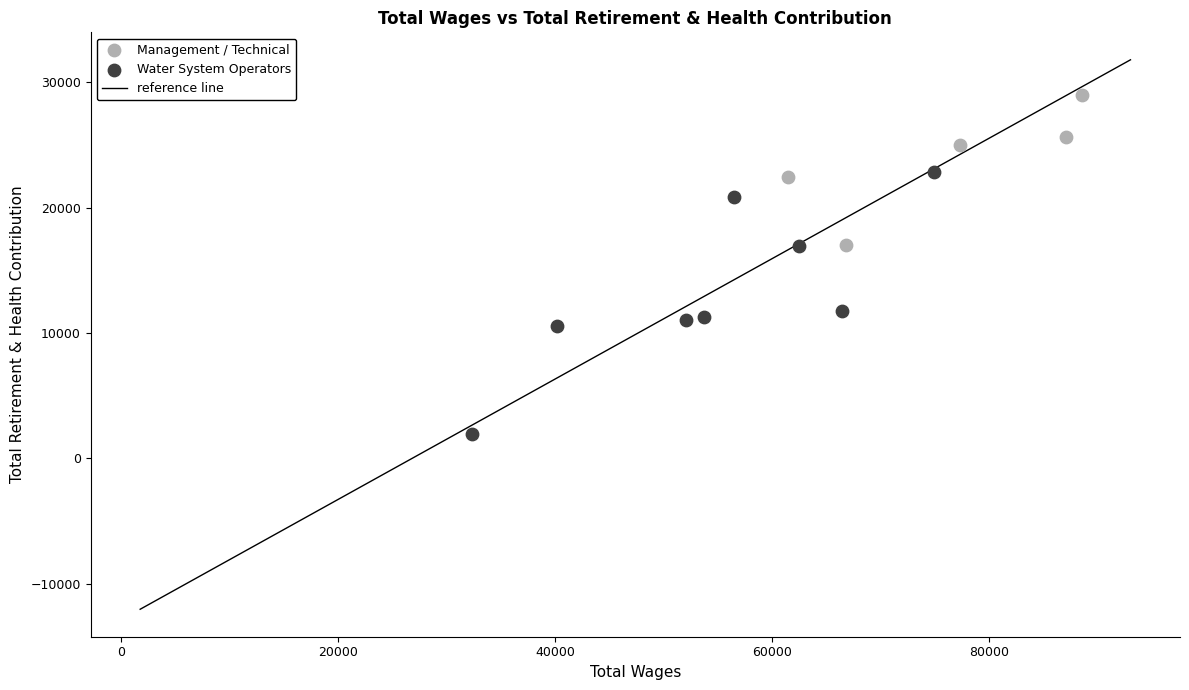

Which series reaches the minimum Y coordinate?

Water System Operators